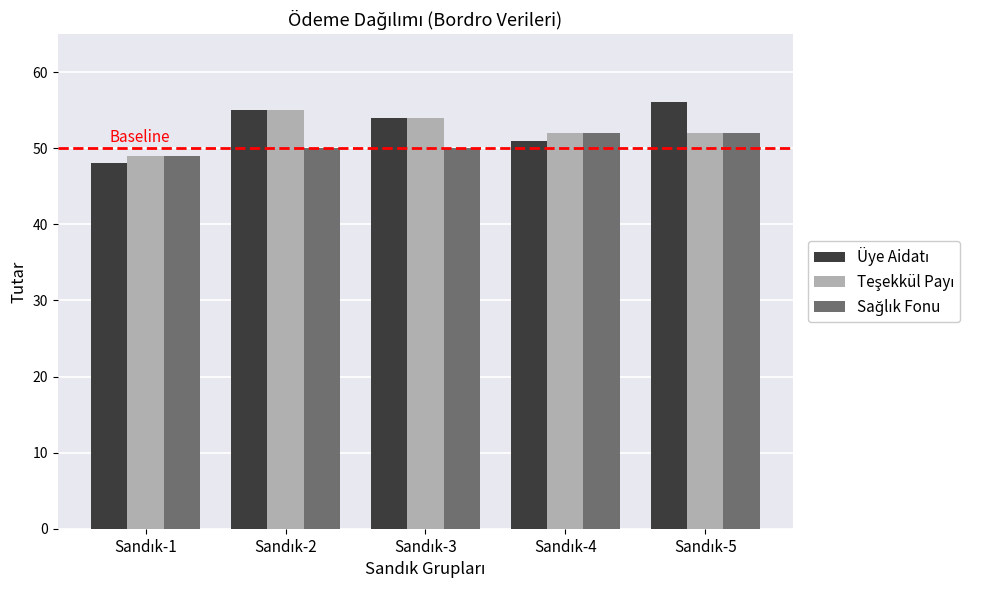

How many data points does each series have?

5